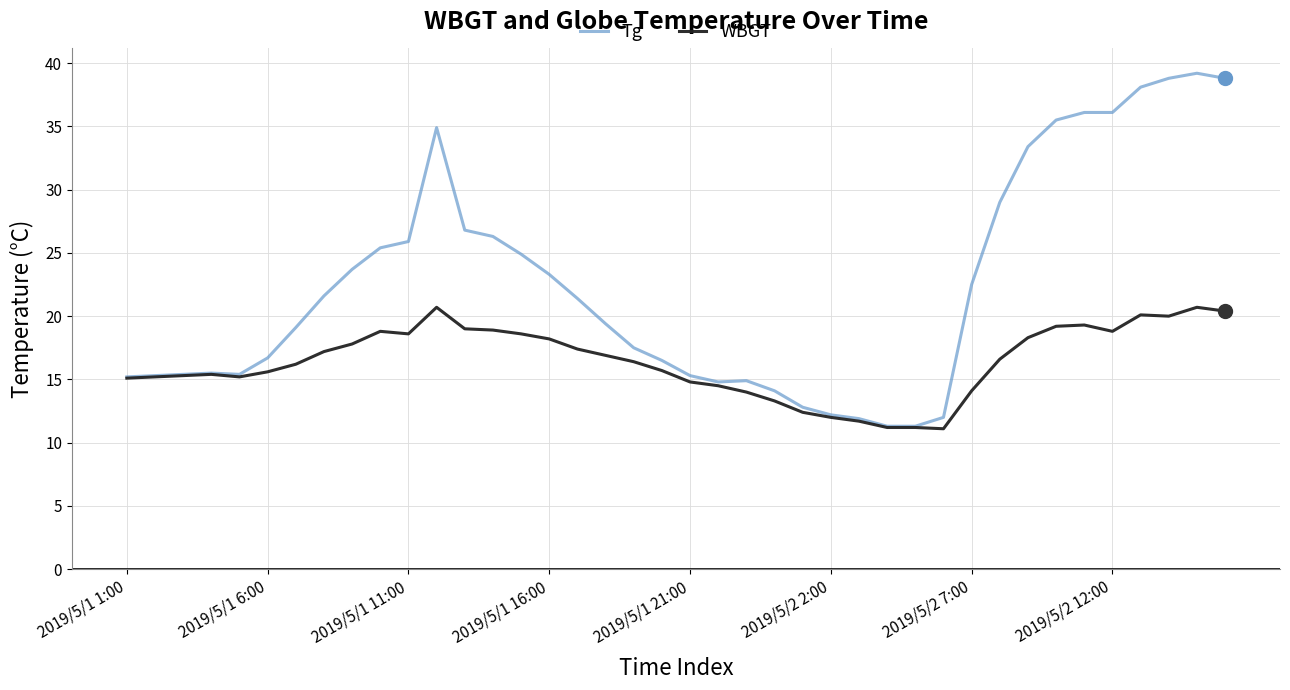

Which series has the largest range (max minus min)?

Tg